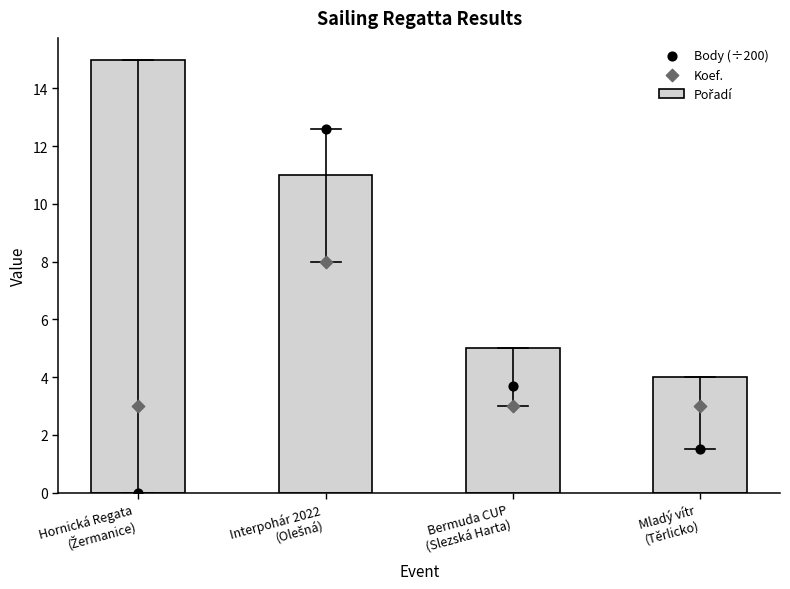

Which series has the largest total across all categories?

Pořadí